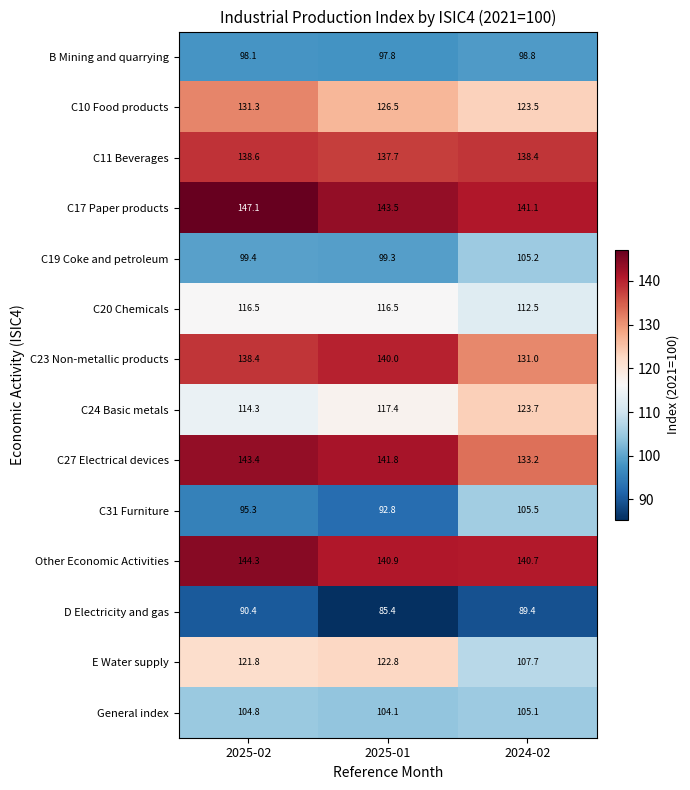

How many data points does each series have?

3